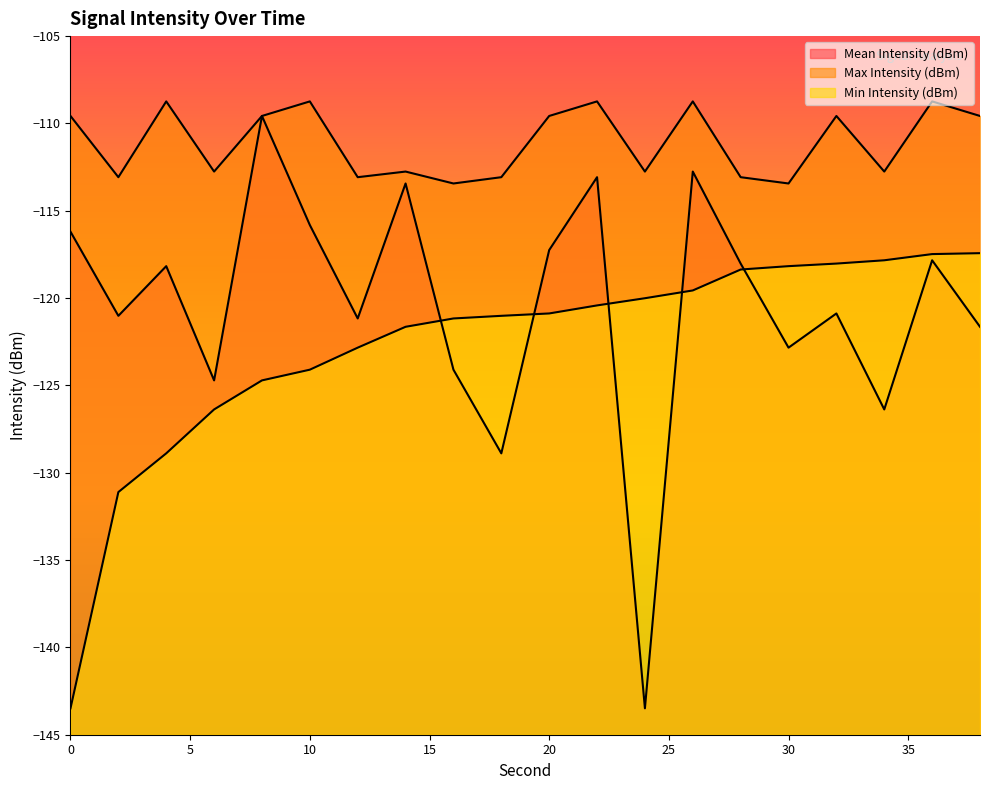

How many data points in Min Intensity (dBm) are less than -120?

13